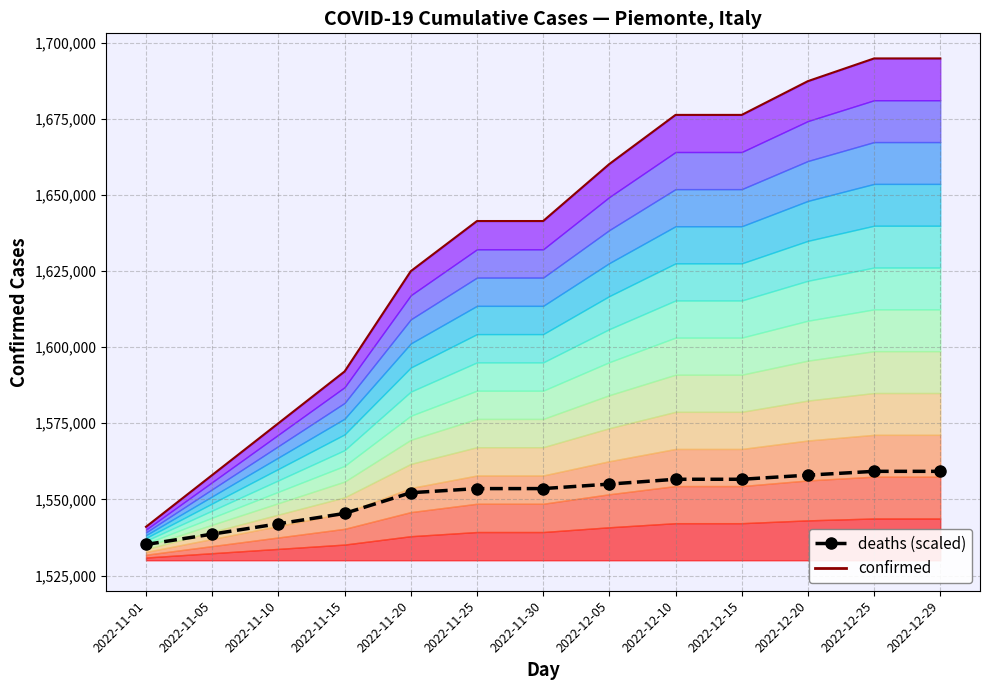

True or false: deaths (scaled) has a value of 435038.3 at 2022-11-20.

False